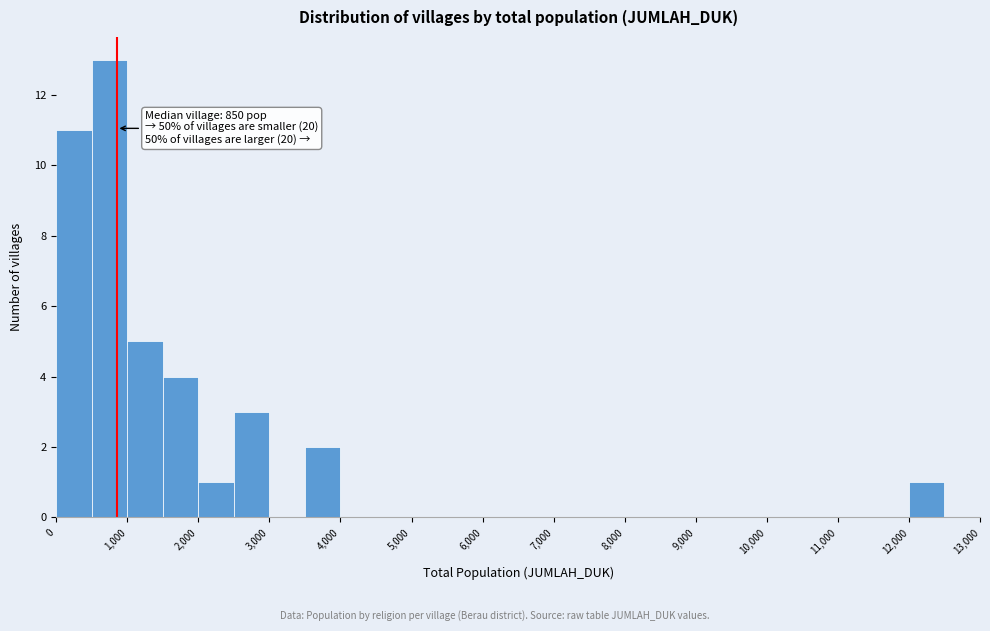

Which range on the x-axis has the tallest bar?

500 to 1000